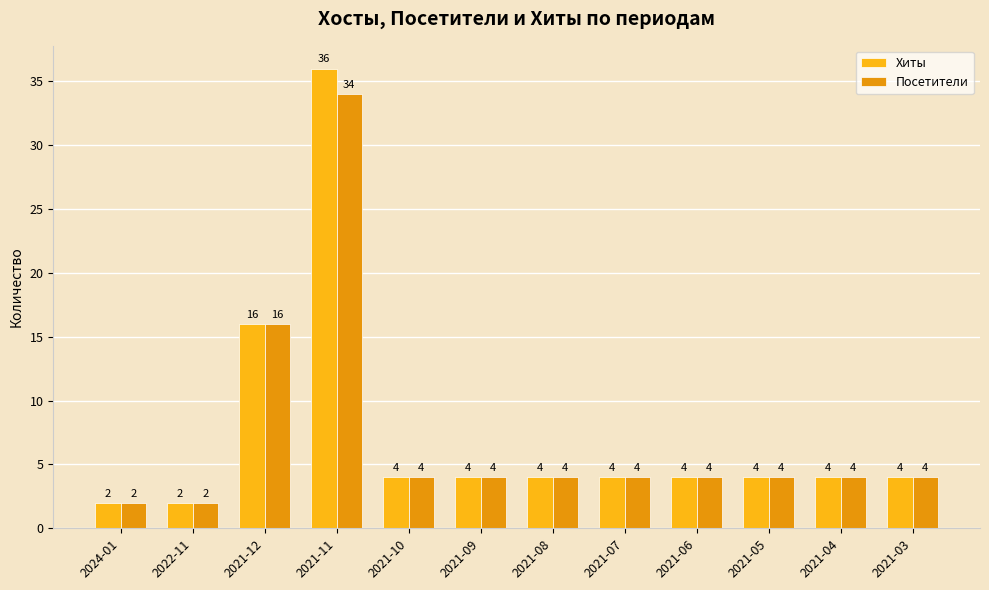

The Хиты series shows 6 at 2021-05. True or false?

False